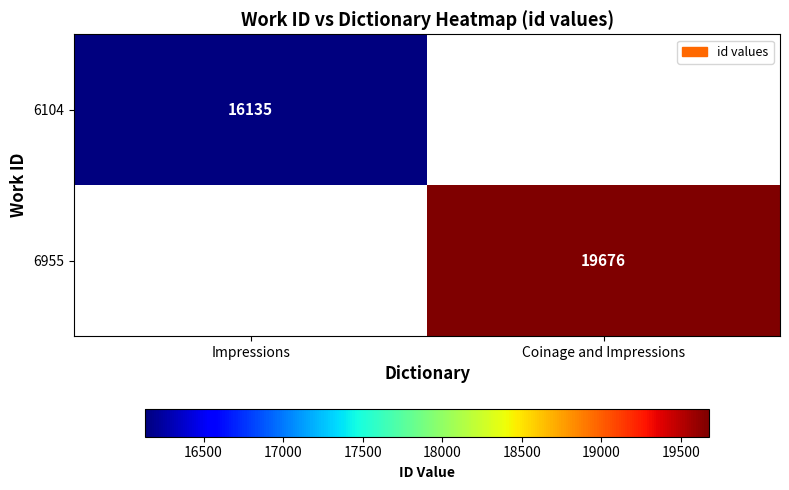

True or false: 6104 has a value of 16135 at Impressions.

True